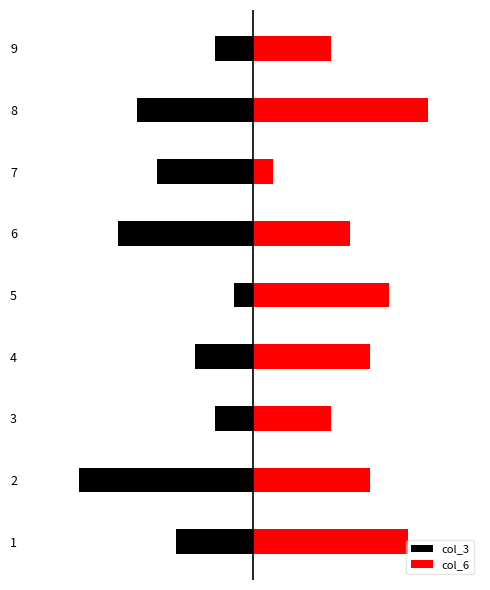

What value does the col_3 series have at 5?

-1